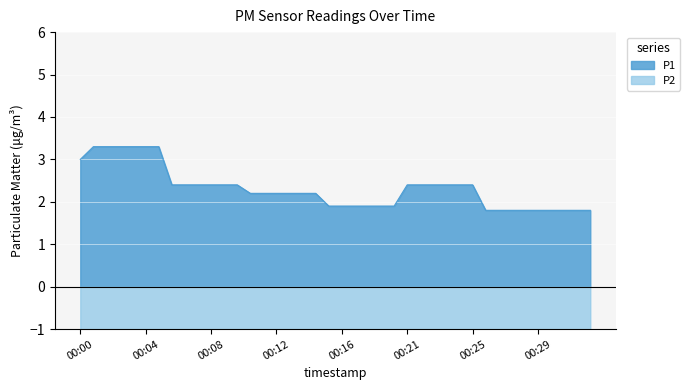

True or false: P1 has a value of 1.8 at 00:29.

True